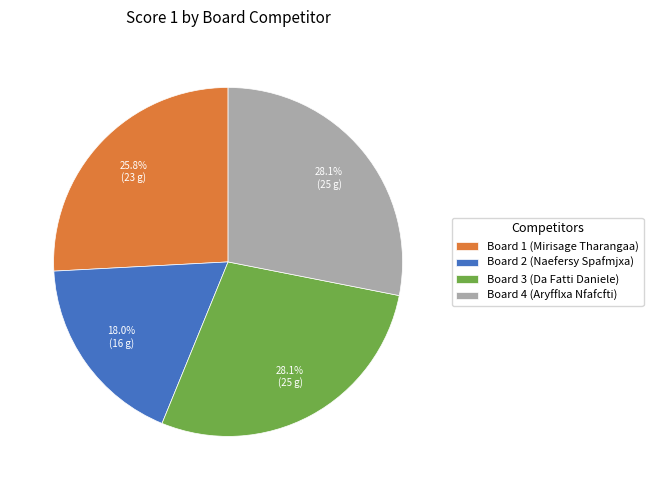

What is the ratio of the value at Board 3 (Da Fatti Daniele) to the value at Board 2 (Naefersy Spafmjxa)?

1.6